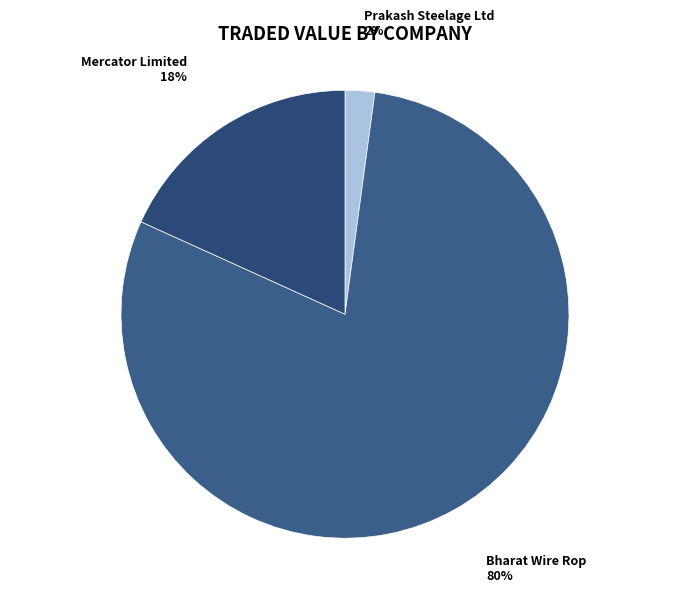

Is there a majority slice in this chart?

Yes